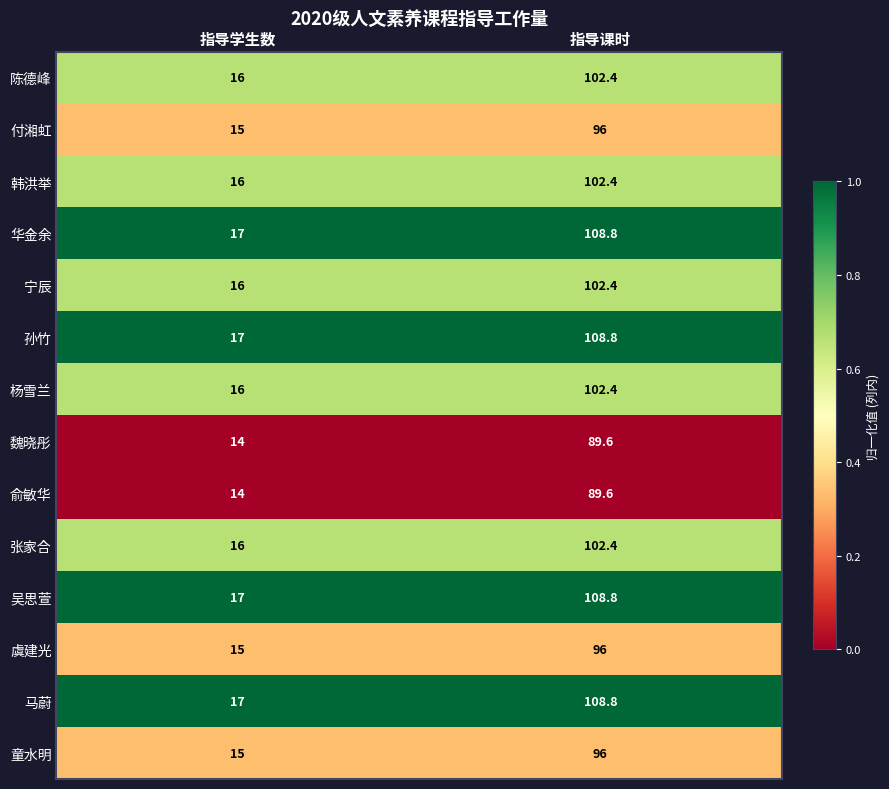

True or false: 陈德峰 has a value of 66.2 at 指导课时.

False